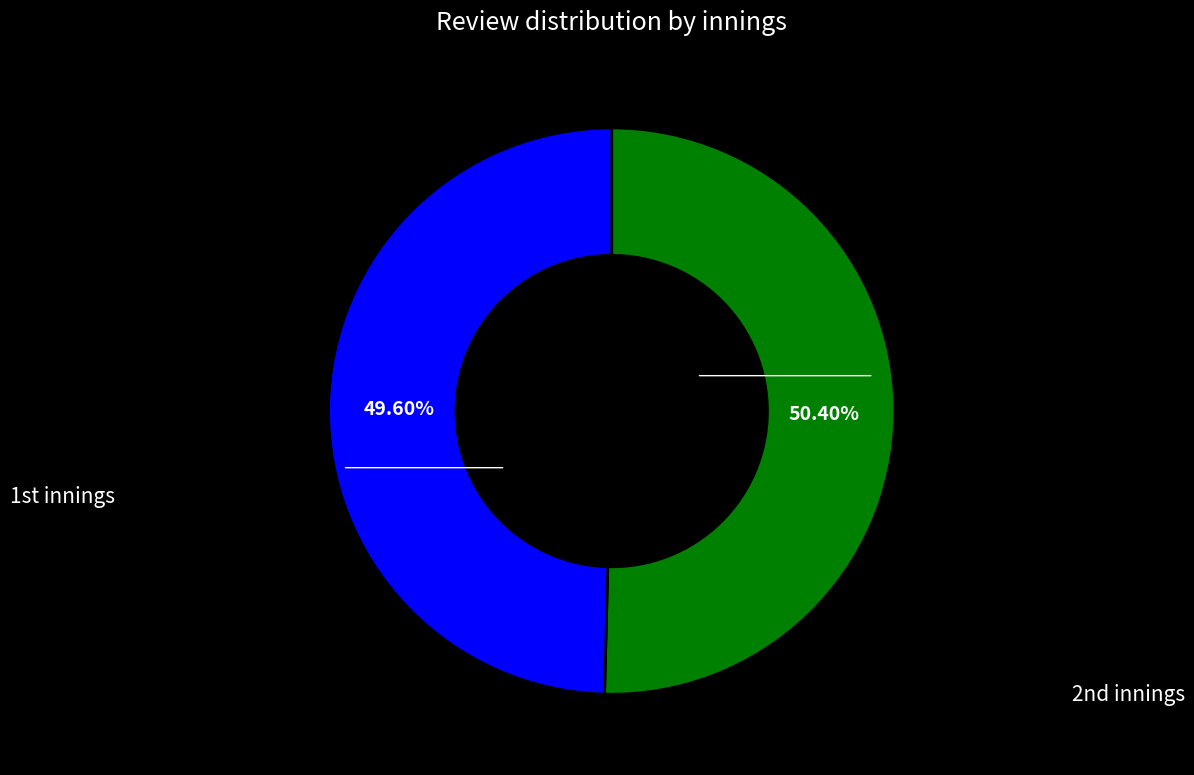

To the nearest percent, what is the average slice percentage?

50%